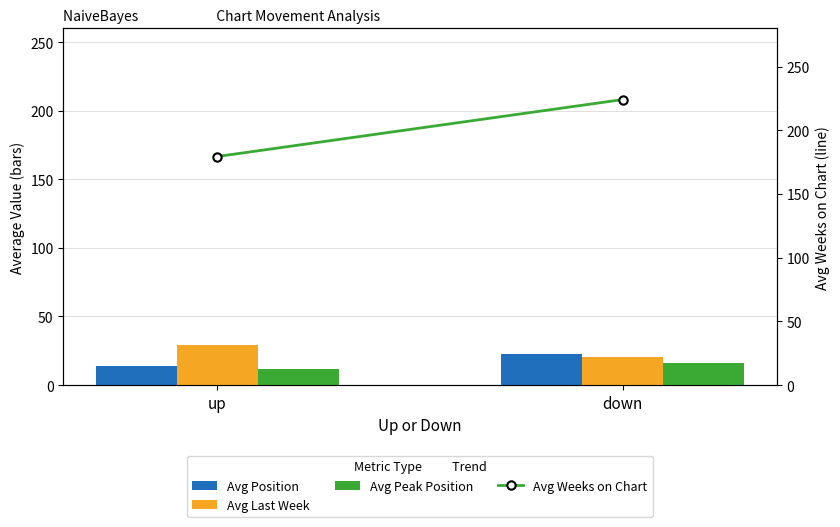

The value of Avg Last Week at up is 29.5. True or false?

True